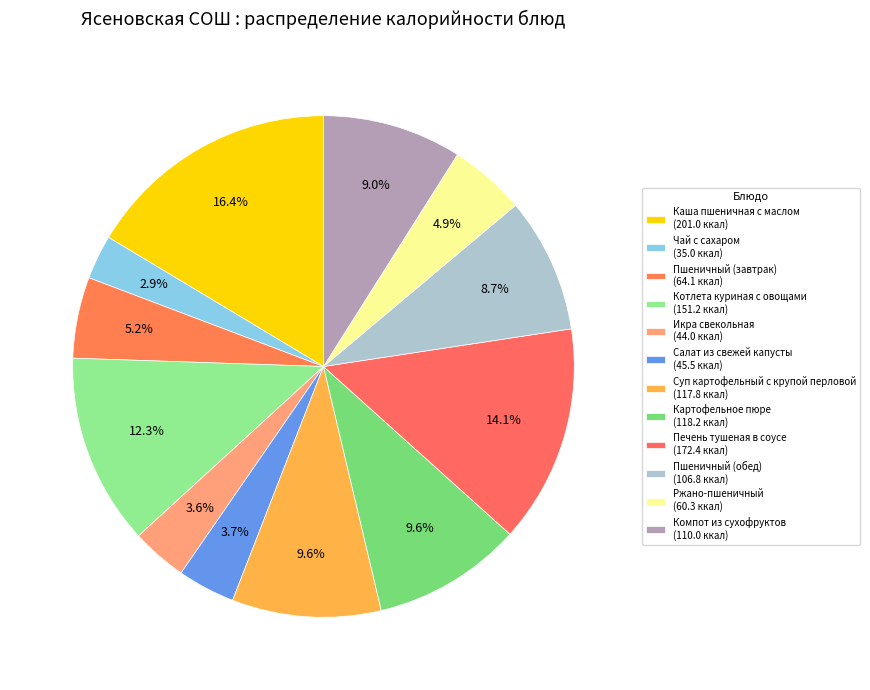

The Пшеничный (завтрак) slice represents 5% of the pie. True or false?

True